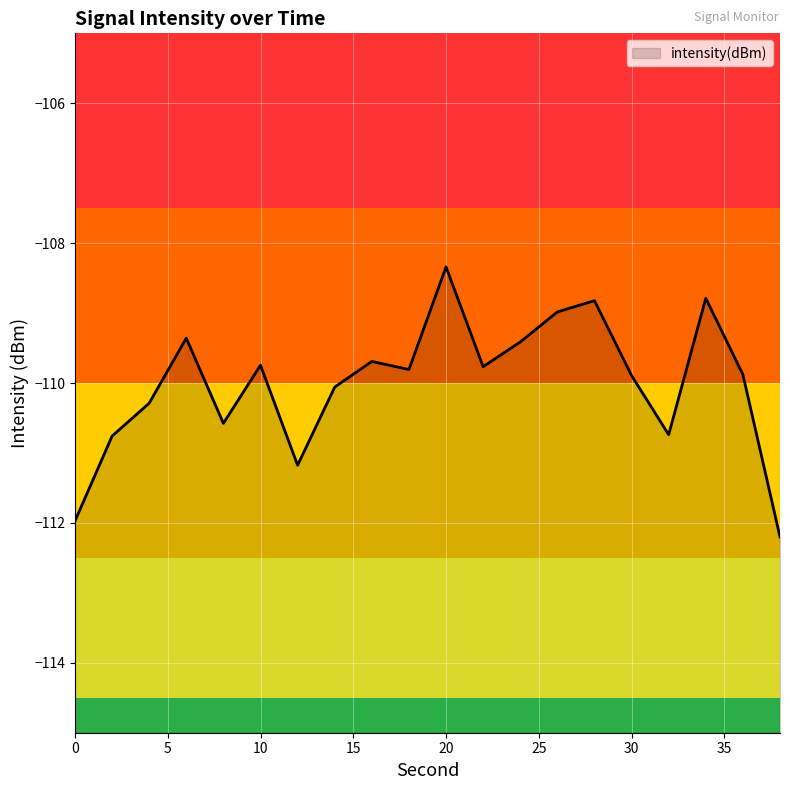

Where does the data first go above -109?

20